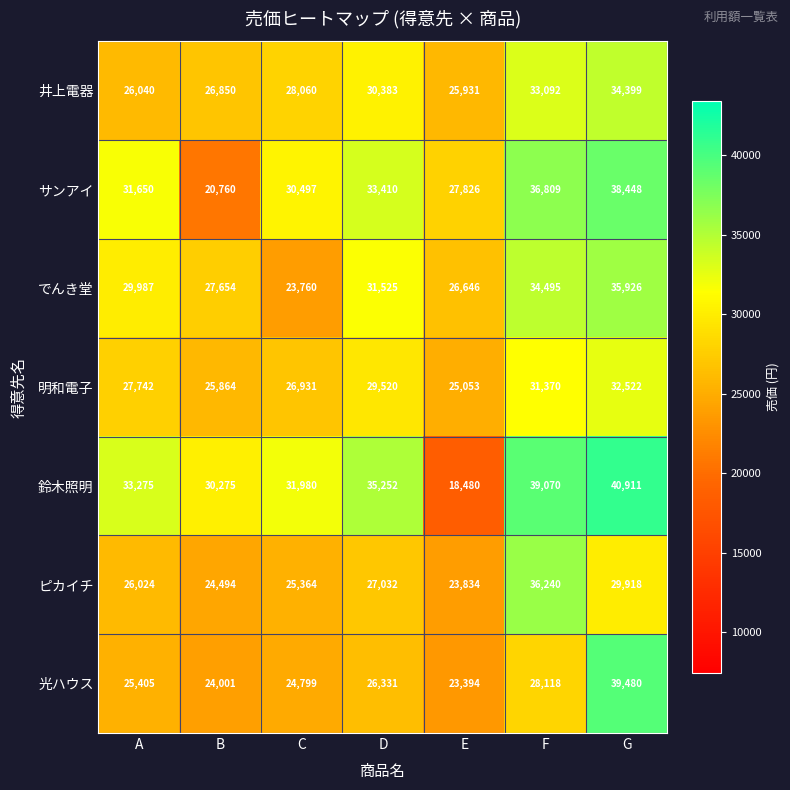

Read the 光ハウス value at A, to the nearest 50.

25400